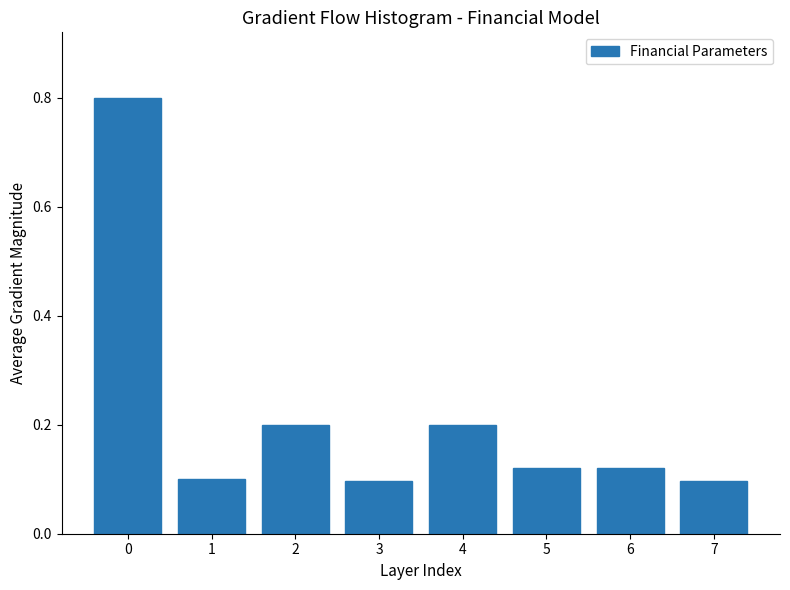

Which has a higher value, 1 or 6?

6